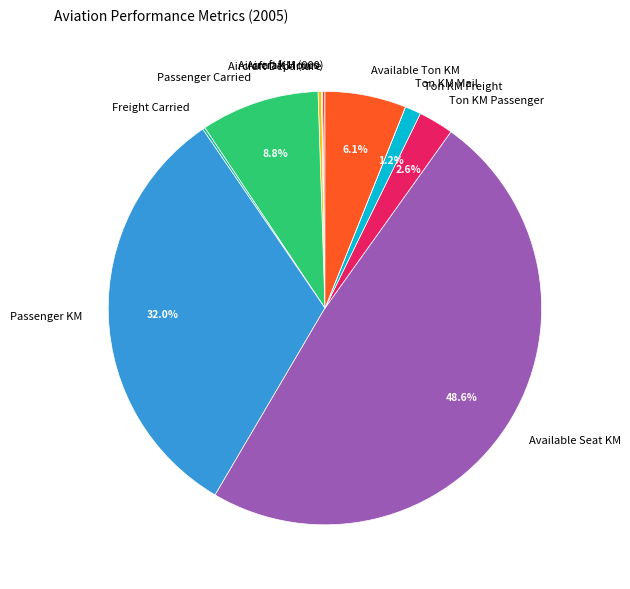

What is the largest slice in the pie chart?

Available Seat KM